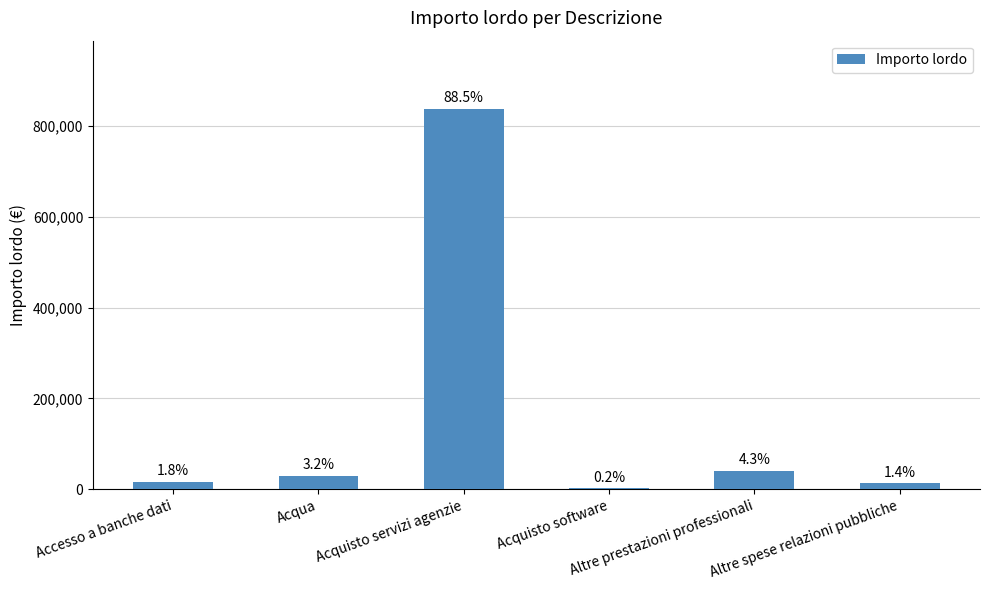

What is the sum of the values at Acquisto software and Altre spese relazioni pubbliche?

15647.2